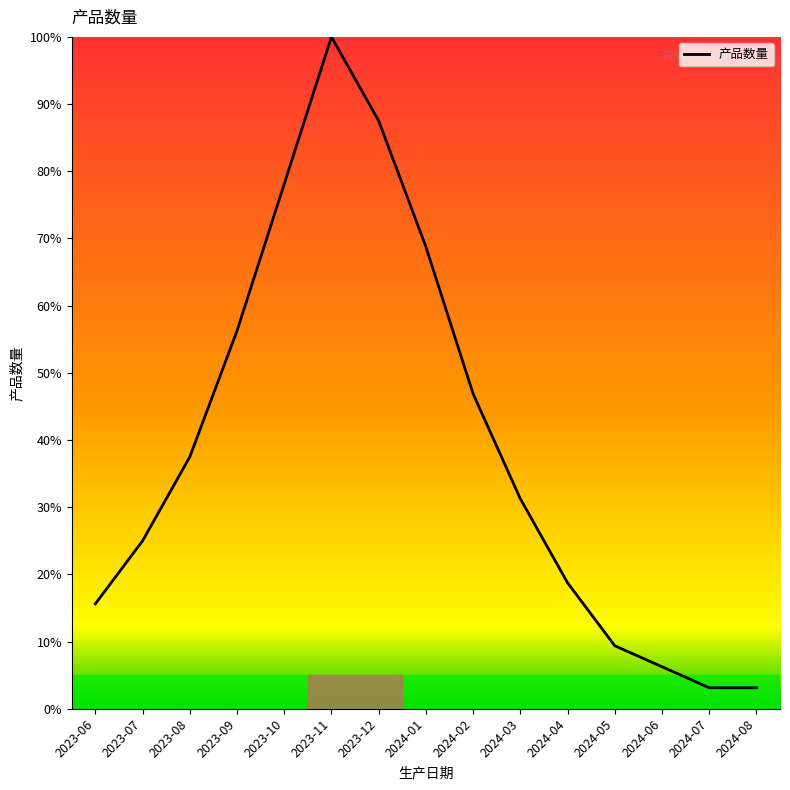

Which has a higher value, 2023-07 or 2024-07?

2023-07